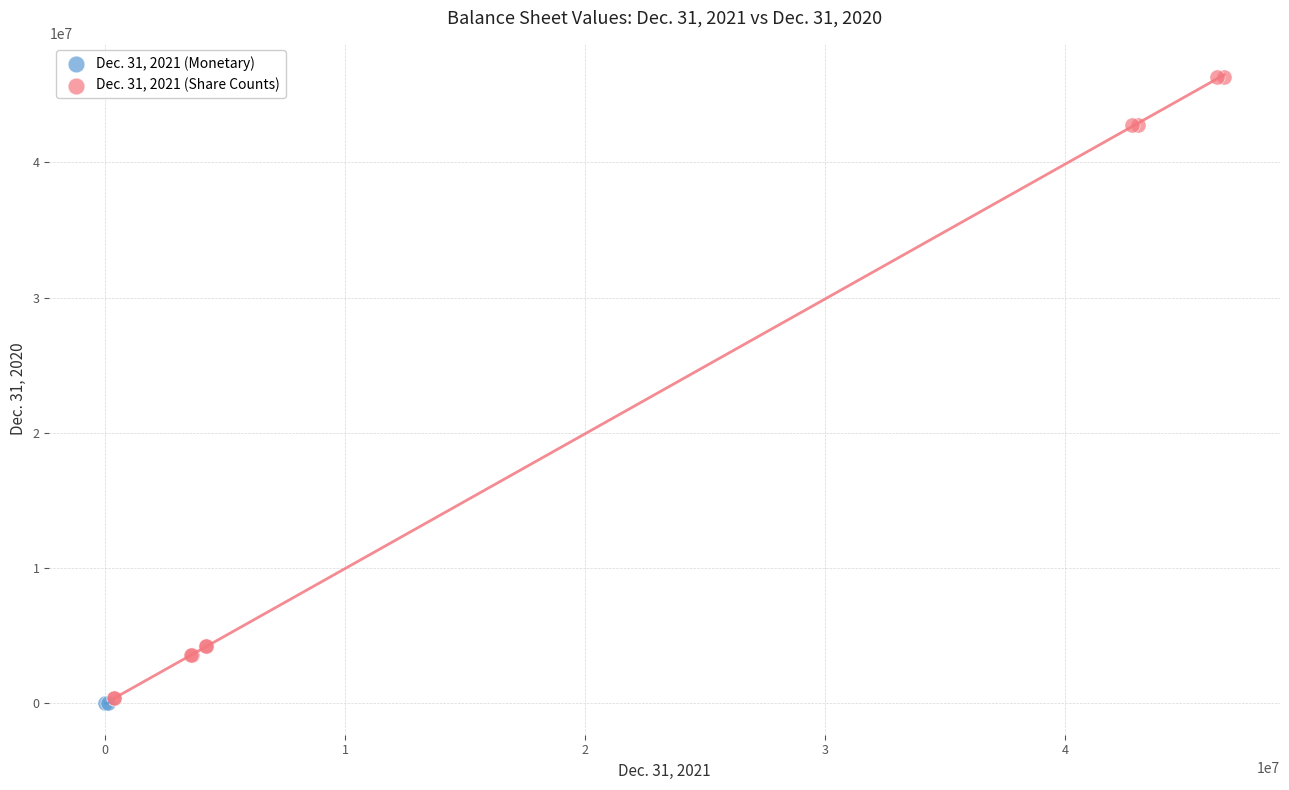

What are all the series names shown in the legend?

Dec. 31, 2021 (Monetary), Dec. 31, 2021 (Share Counts)